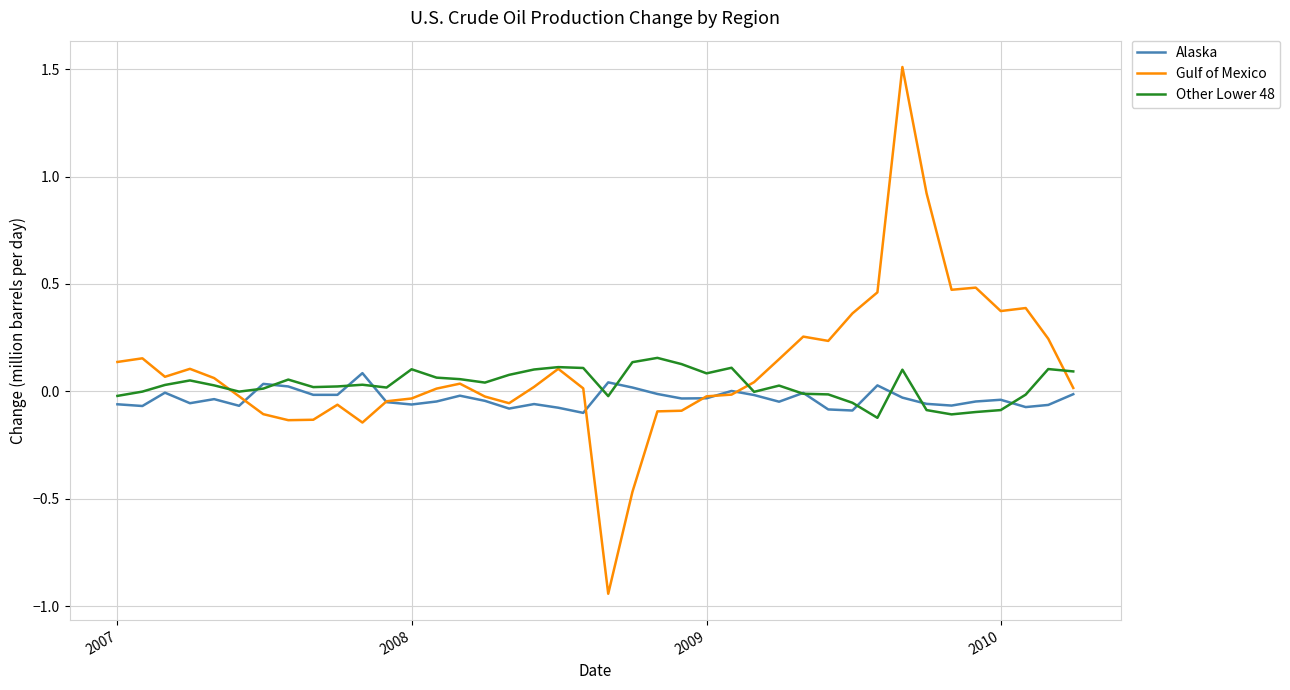

Which series has the widest spread of values?

Gulf of Mexico